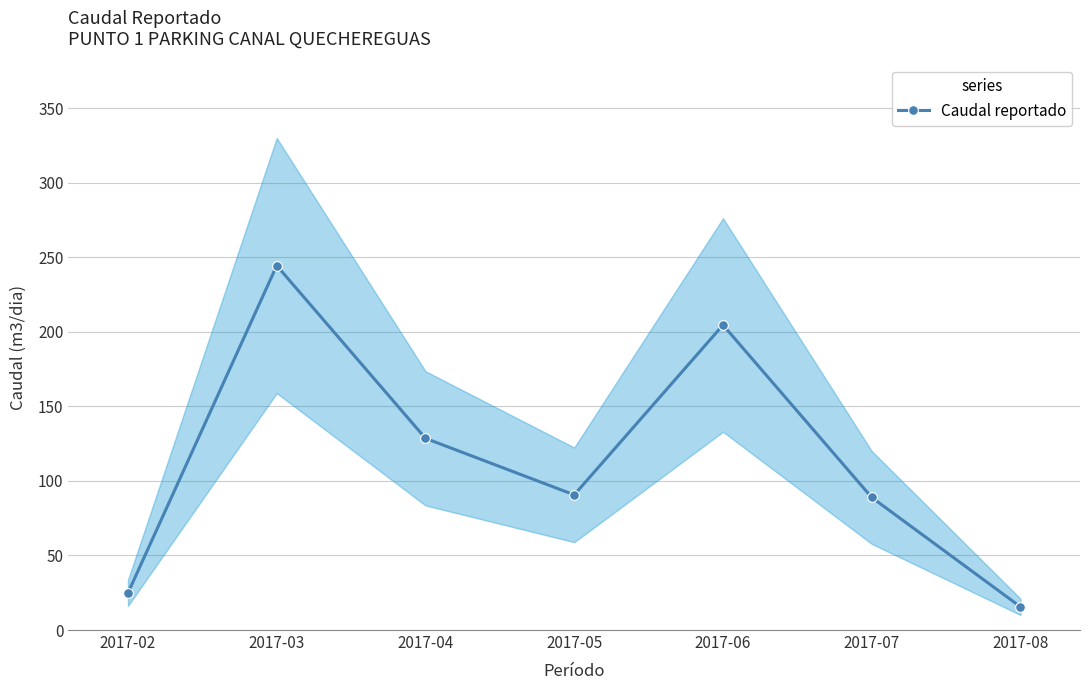

What is the approximate value at 2017-08?

15.6